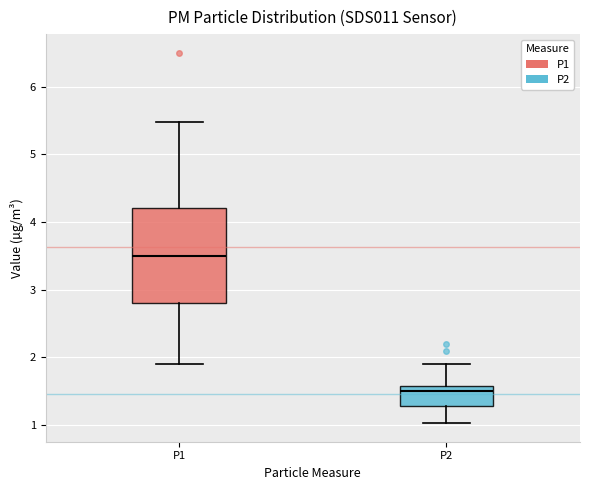

Reading left to right, transcribe this box plot: for each box, give where its median line is, the range the box spans, and where its two whiskers end, as read against the y-axis. The values are not printed on the chart, so give them approximately, as read against the axis.

P1: median 3.5, box 2.8 to 4.2, whiskers 1.9 to 5.5
P2: median 1.5, box 1.3 to 1.6, whiskers 1.0 to 1.9